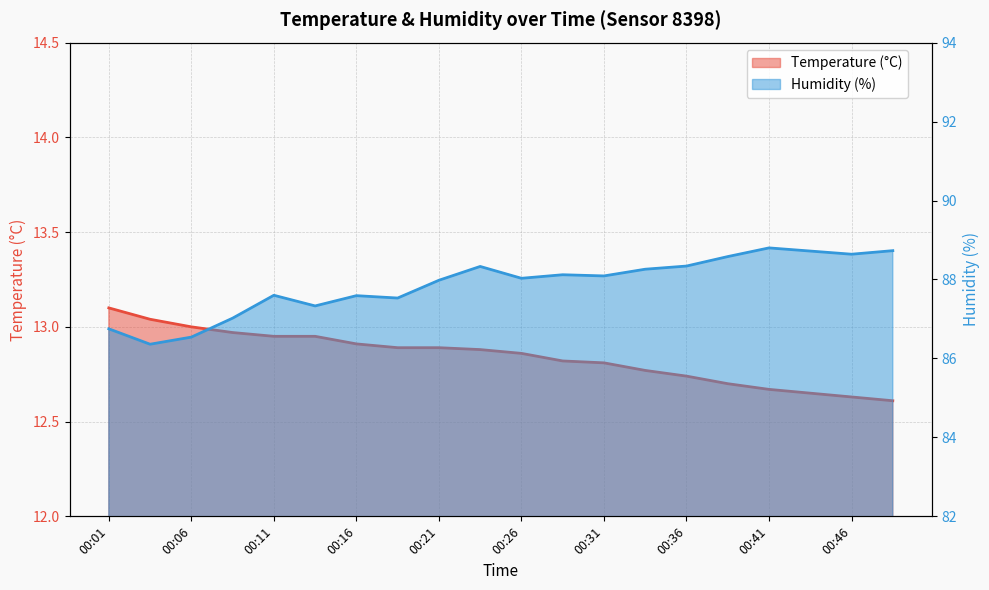

What is the value of the humidity point at the 6th from the left?

87.3